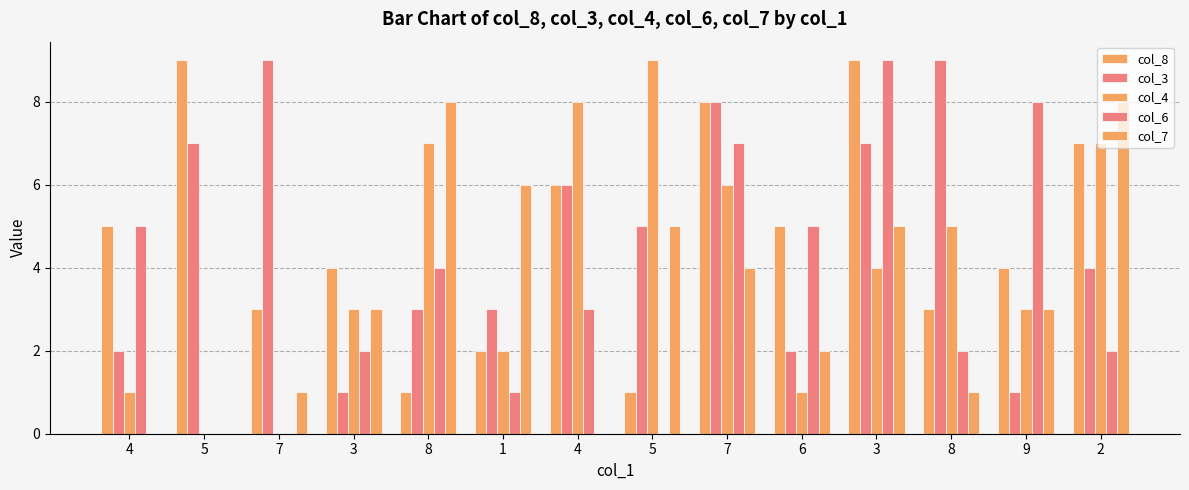

Which series has the largest range (max minus min)?

col_4